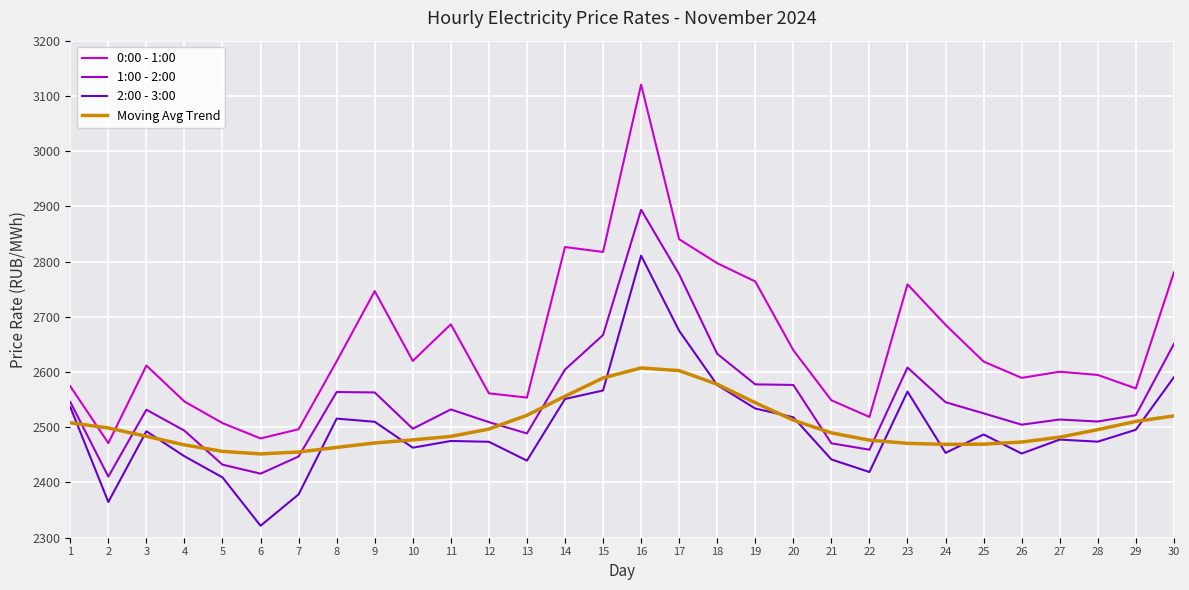

True or false: 0:00 - 1:00 and 1:00 - 2:00 cross at least once.

False